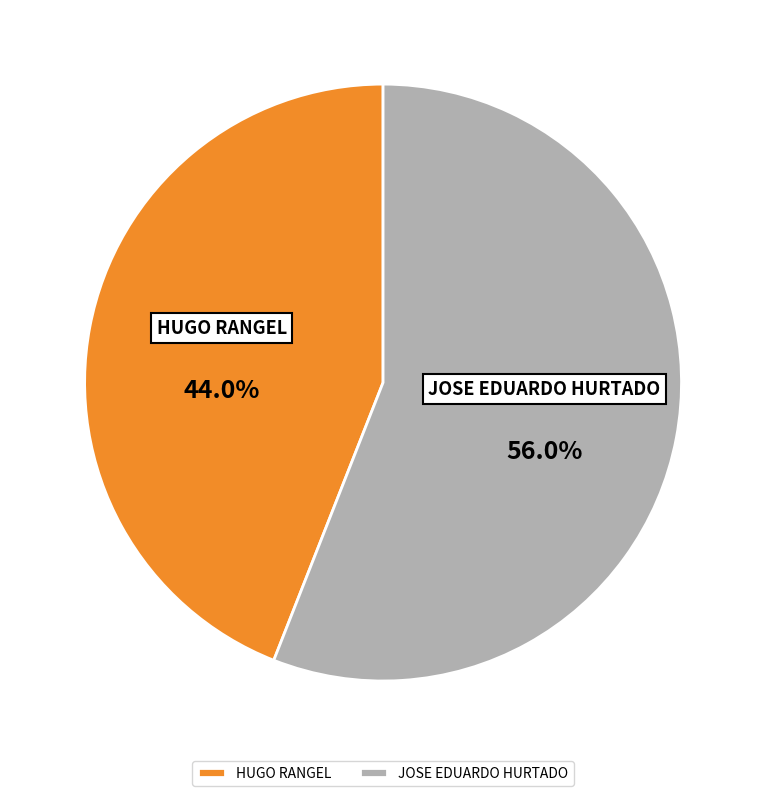

What percentage is the HUGO RANGEL slice, to the nearest percent?

44%